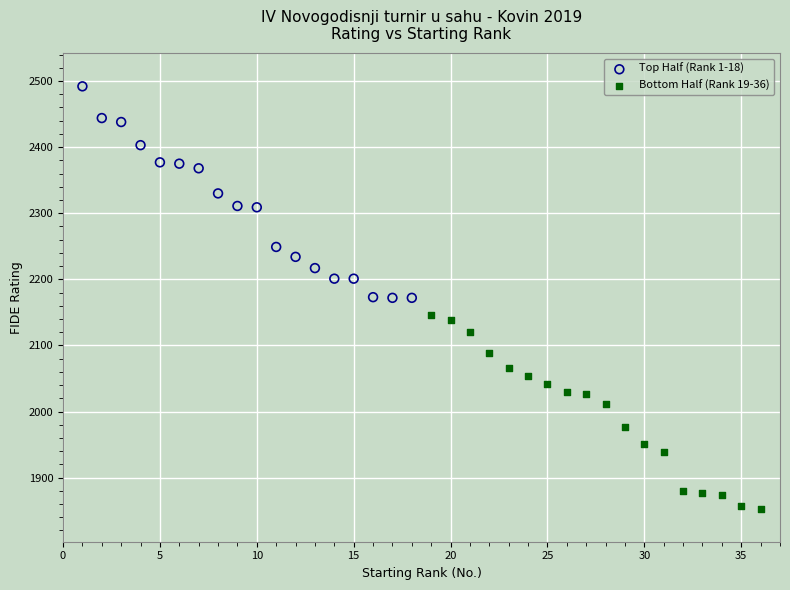

Which series has the largest Y range (max minus min)?

Top Half (Rank 1-18)